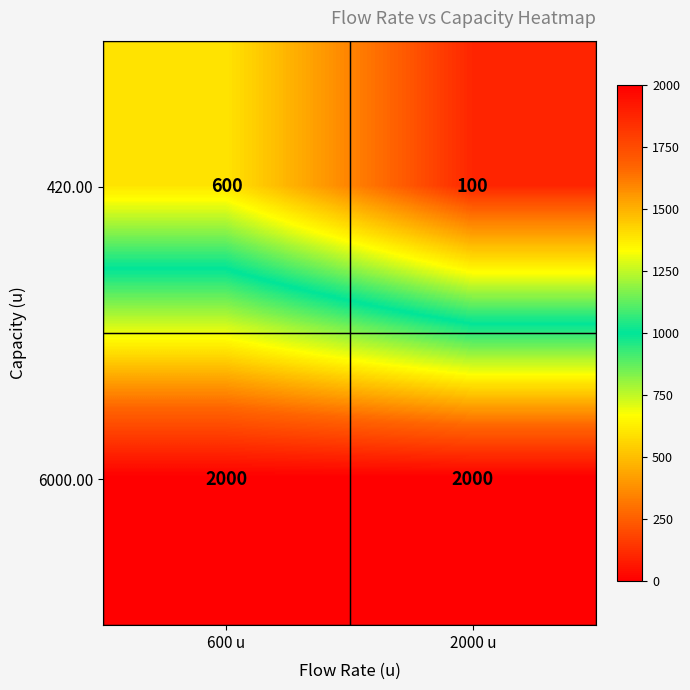

Rank the series by their maximum value, from lowest to highest.

420.00, 6000.00